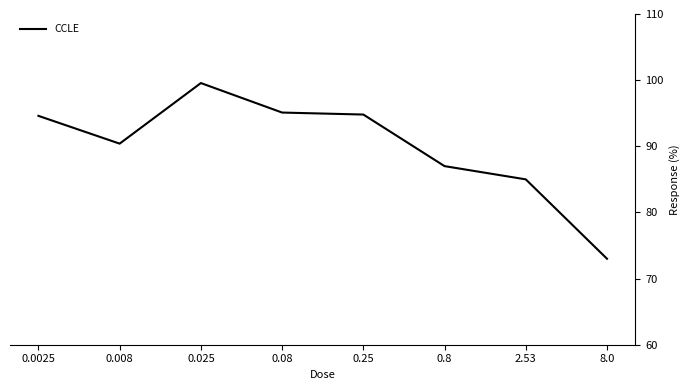

What is the average value?

89.9